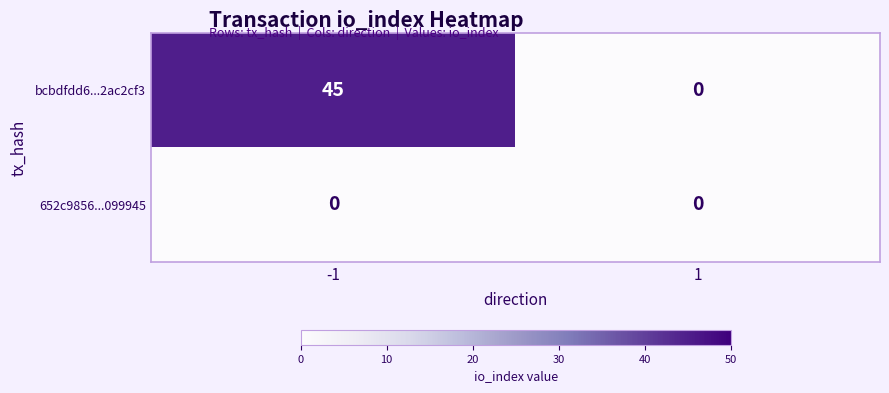

At how many categories does at least one series exceed 41?

1